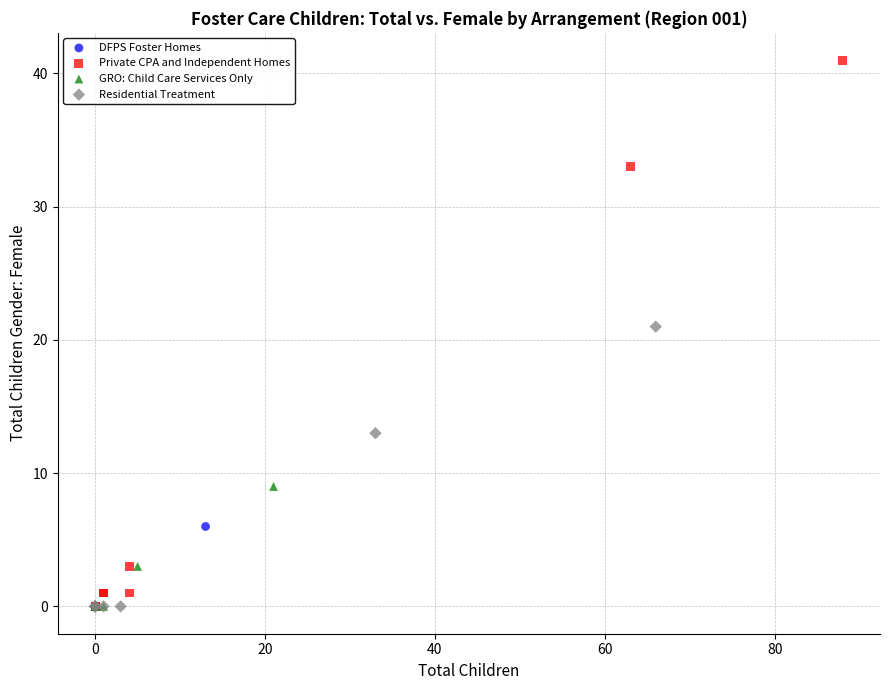

Which series has the widest spread of Y values?

Private CPA and Independent Homes